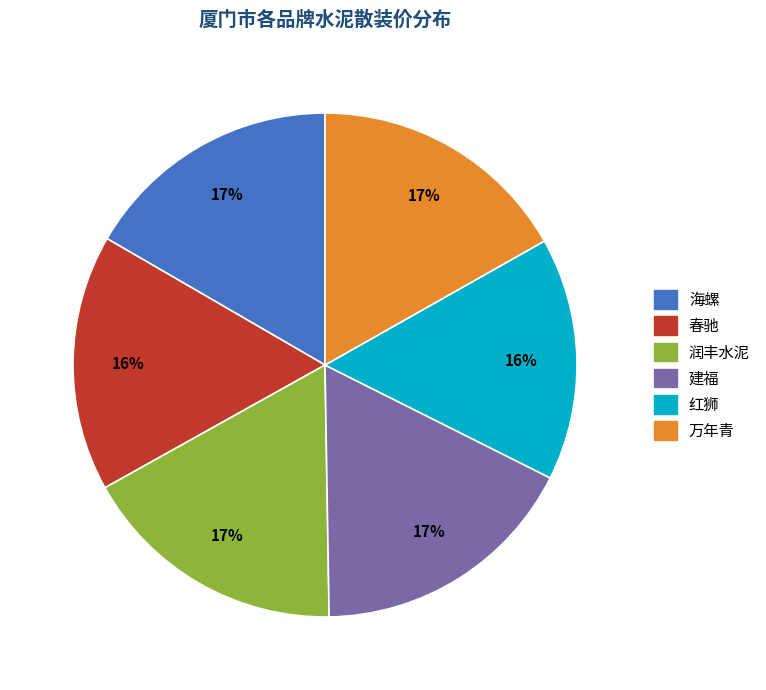

Count the number of slices in the pie.

6